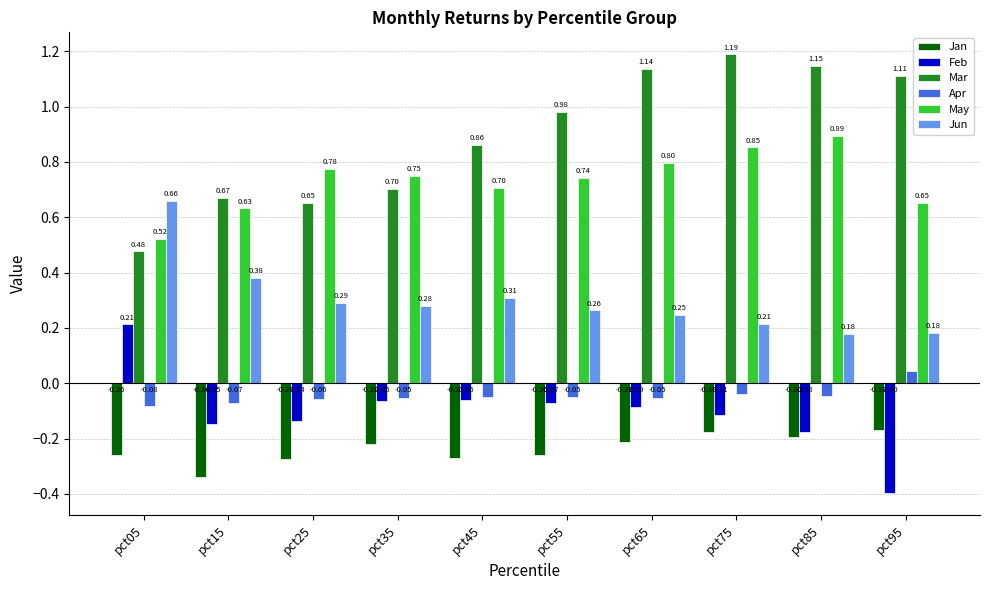

What is the total value across all series at pct65?

1.8